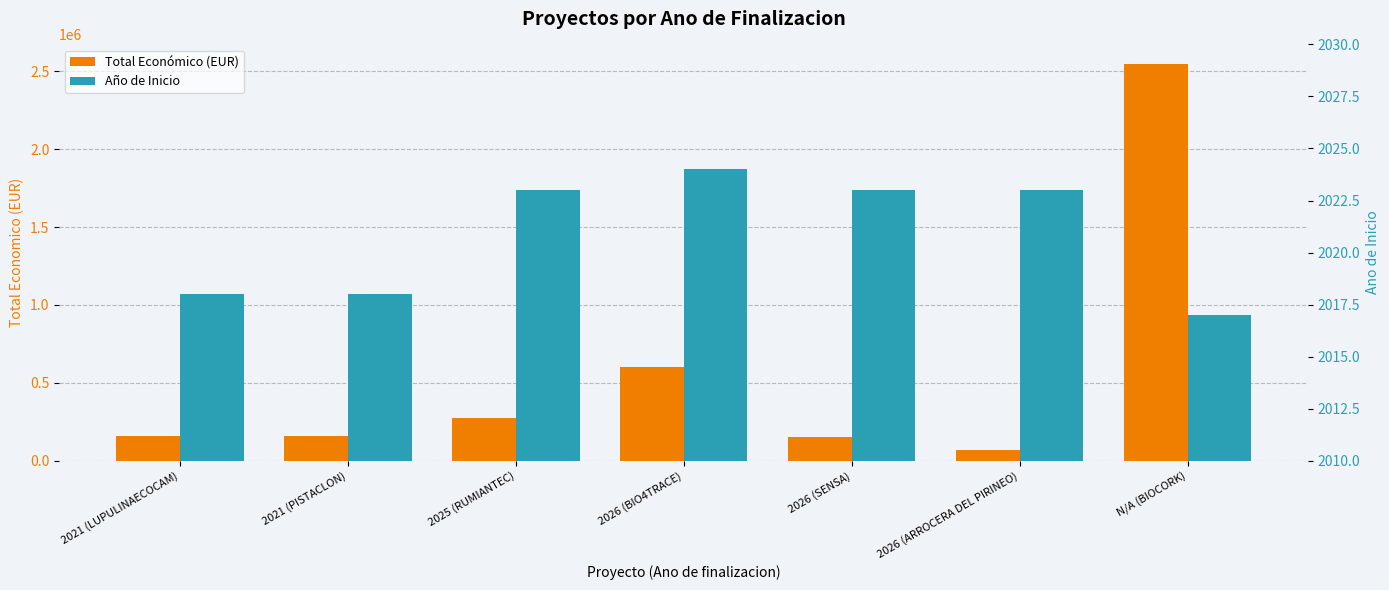

What is the value of the Total Económico (EUR) bar at the 6th from the left?

70000